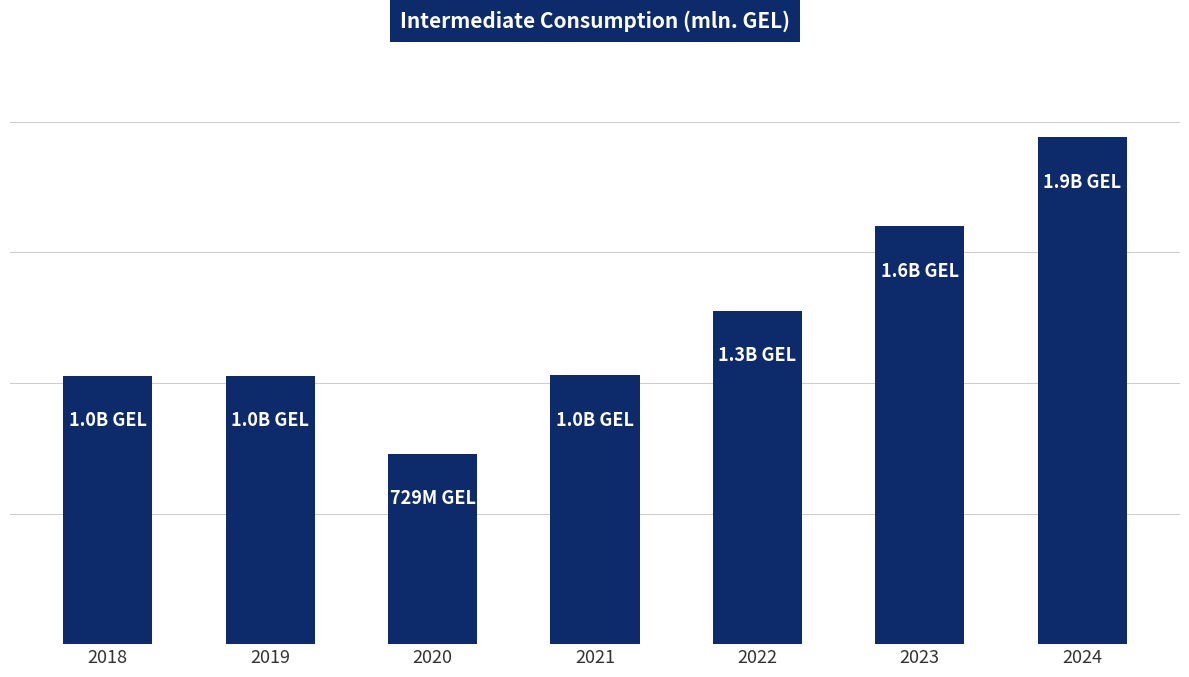

What is the greatest value displayed?

1940.6